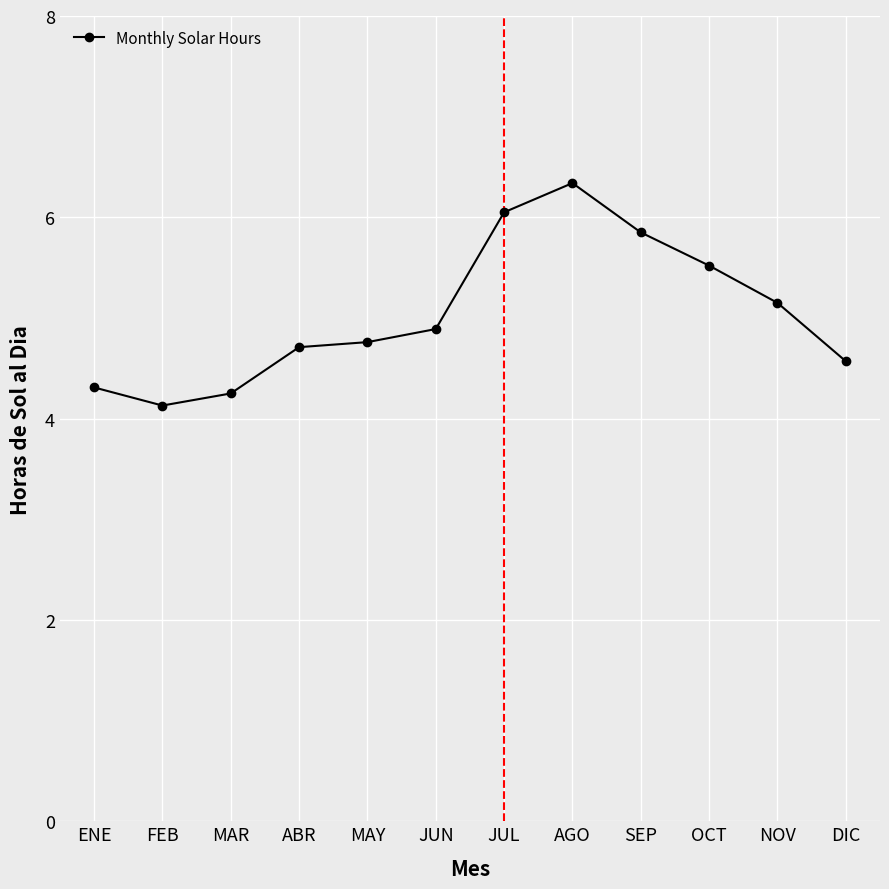

Between OCT and FEB, which is larger?

OCT